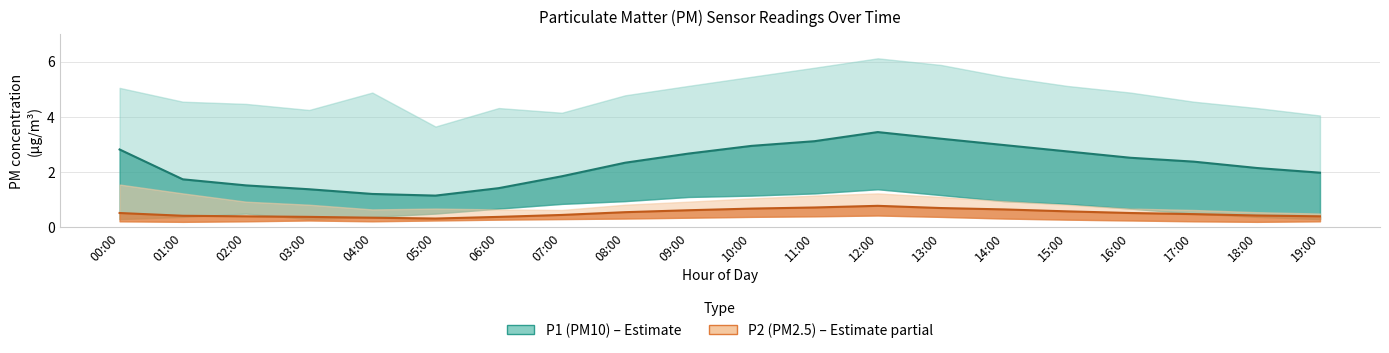

At how many categories does at least one series exceed 4?

19